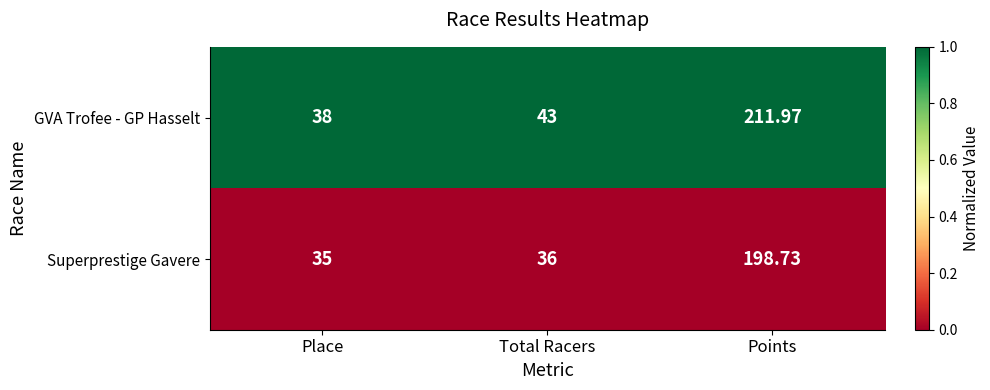

Rank the series by their maximum value, from highest to lowest.

GVA Trofee - GP Hasselt, Superprestige Gavere